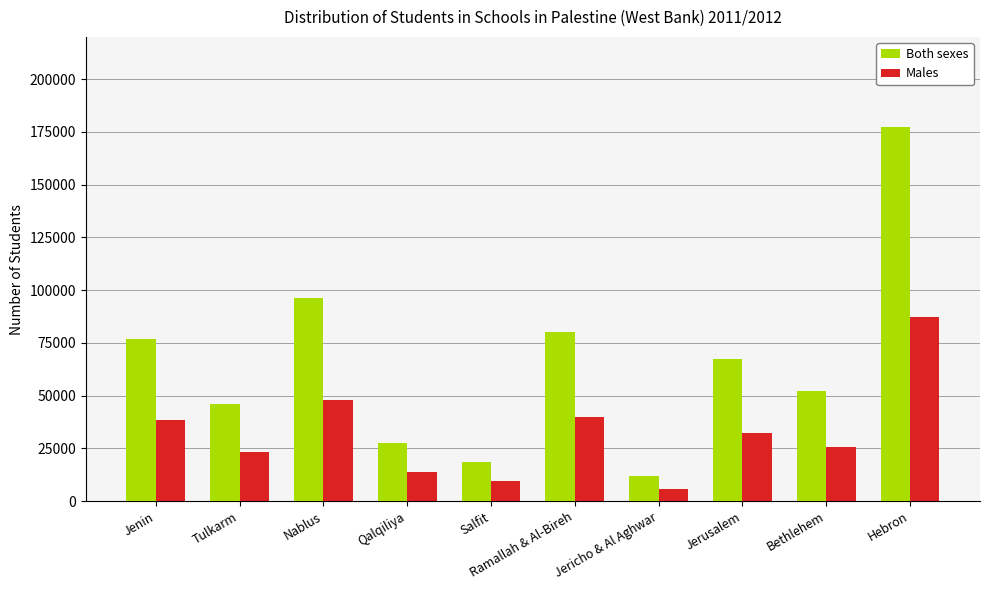

How many distinct data groups are displayed?

2